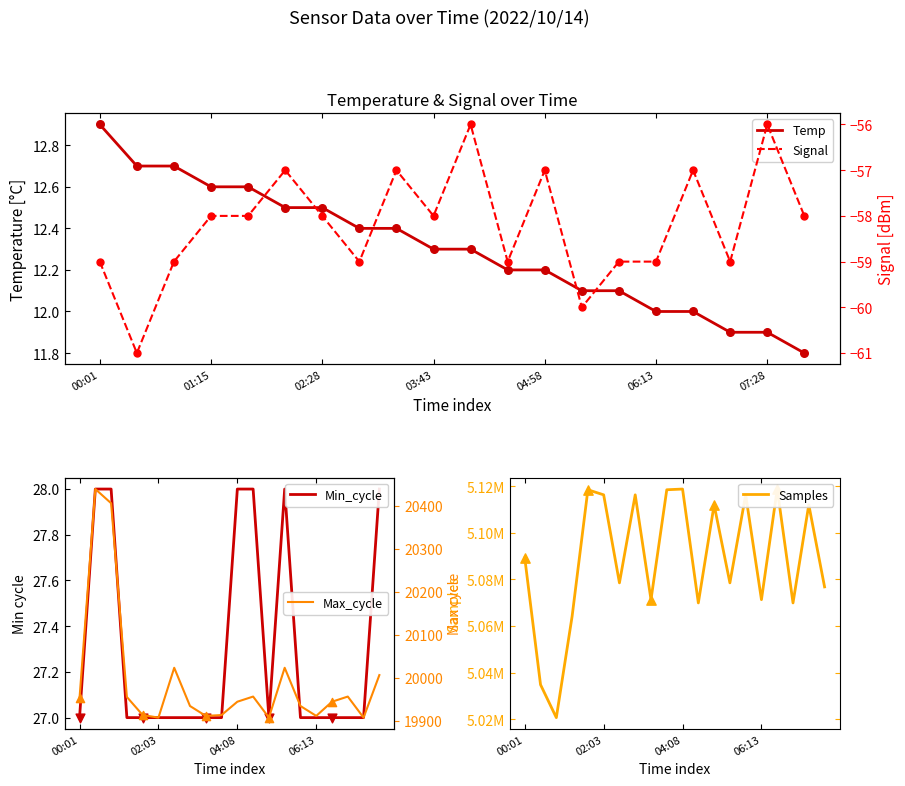

Which series has the widest spread of Y values?

Samples